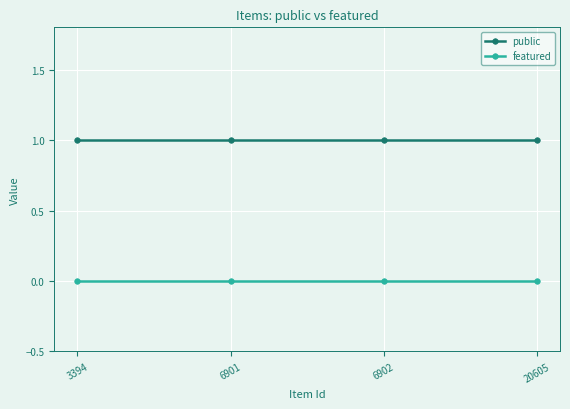

Which series has the largest total across all categories?

public